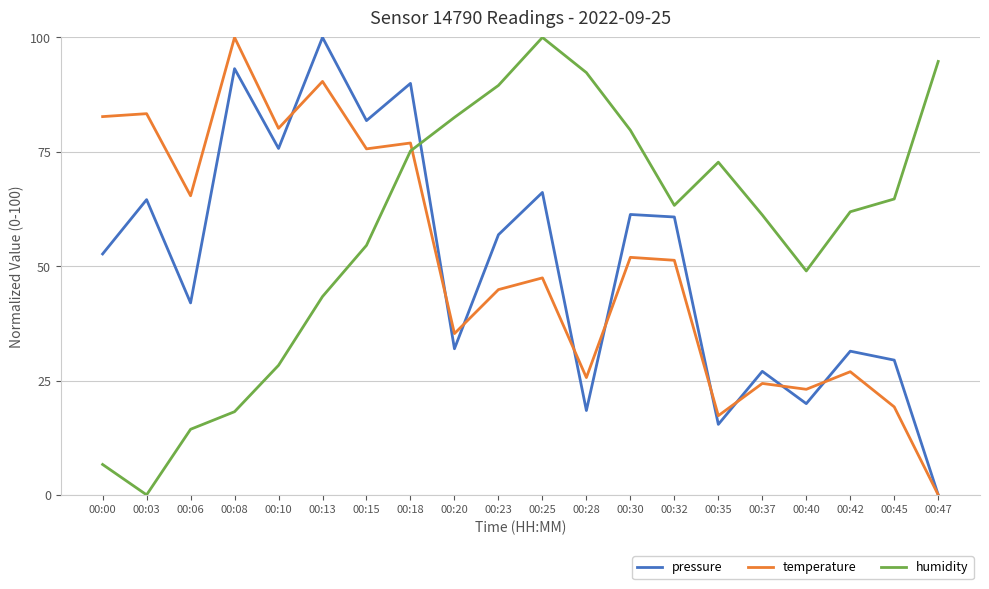

What is the spread (max minus min) of values at 00:32?

12.0